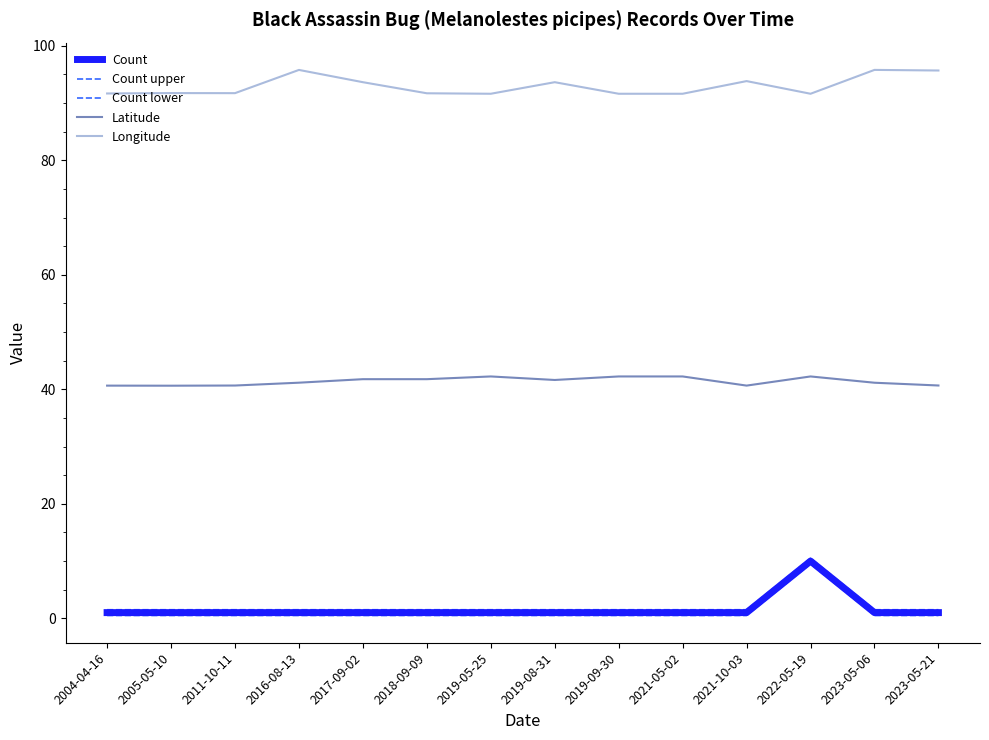

What is the highest value of the Count series?

10.0